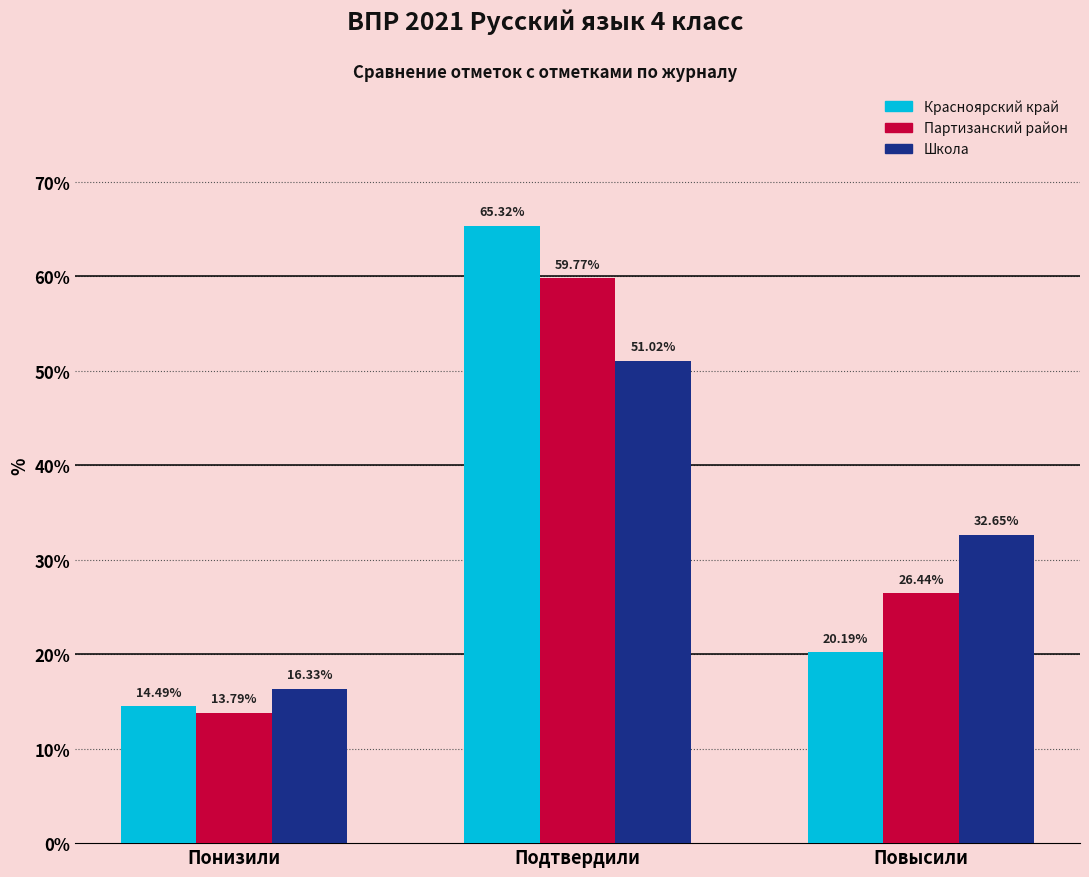

At Повысили, list the series in order from largest to smallest.

Школа, Партизанский район, Красноярский край